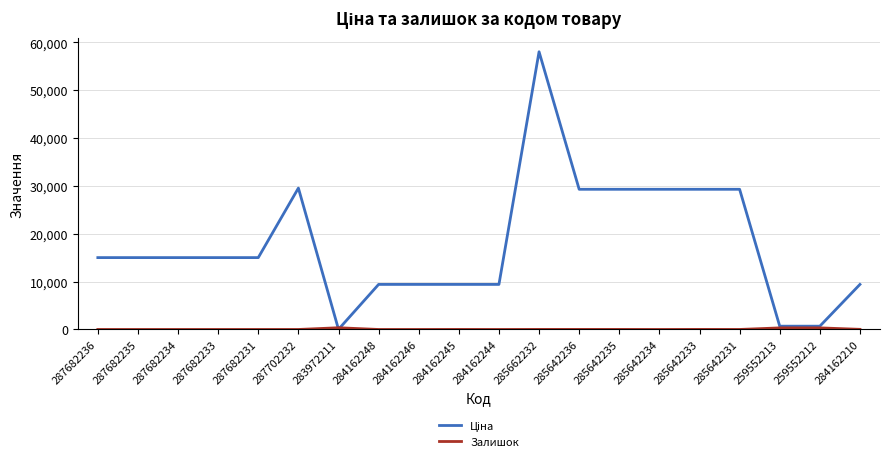

Which label corresponds to the largest value in the chart?

285662232